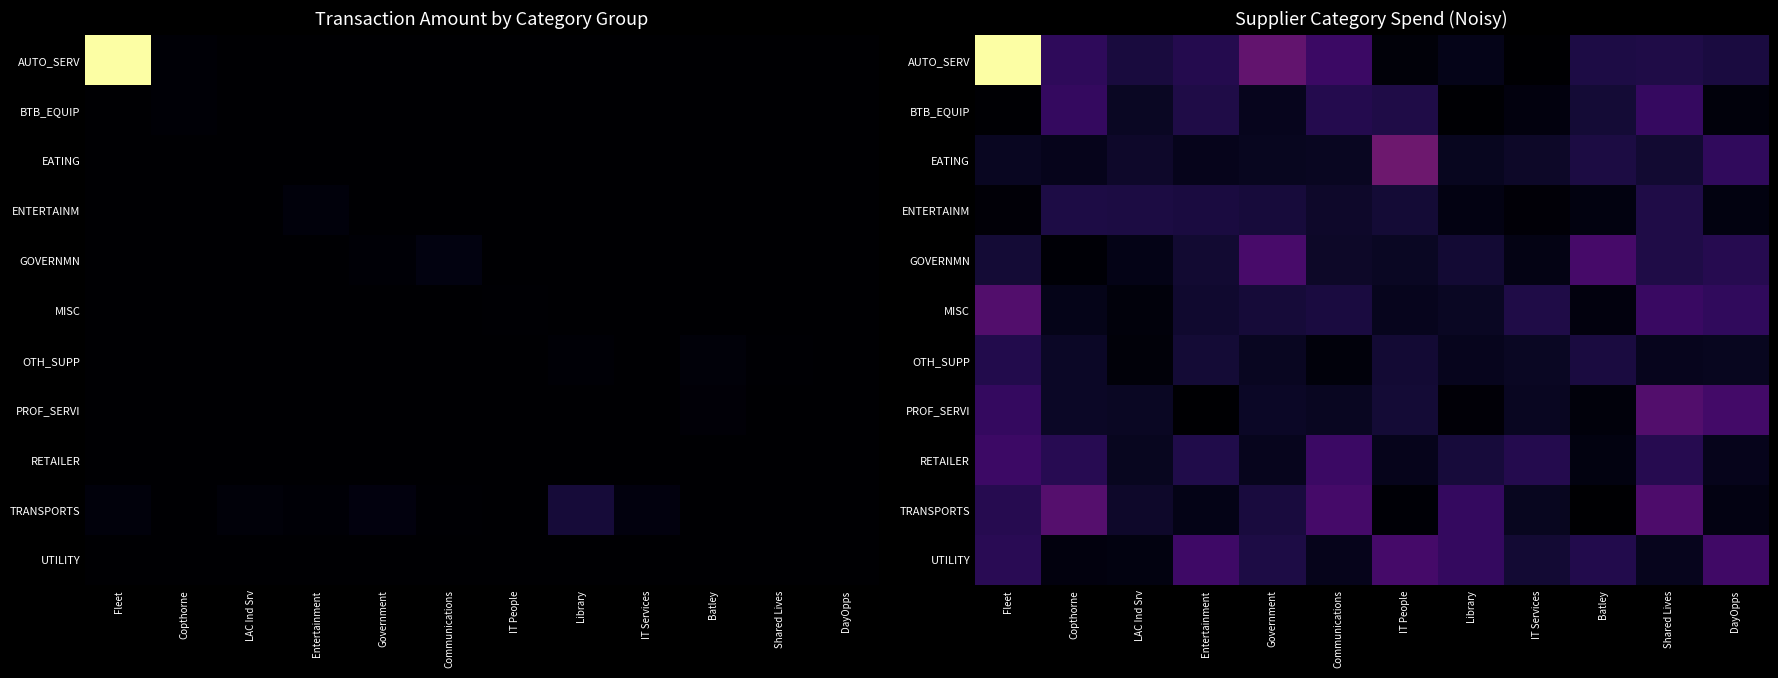

Is the value of AUTO_SERV at IT People greater than the value of UTILITY at Batley?

No